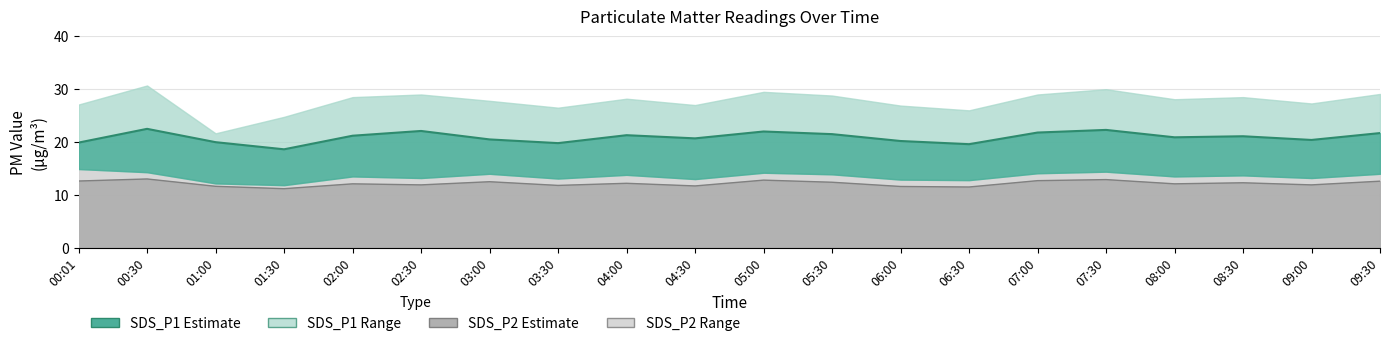

Is it true that SDS_P1 equals 20.5 at 03:00?

True